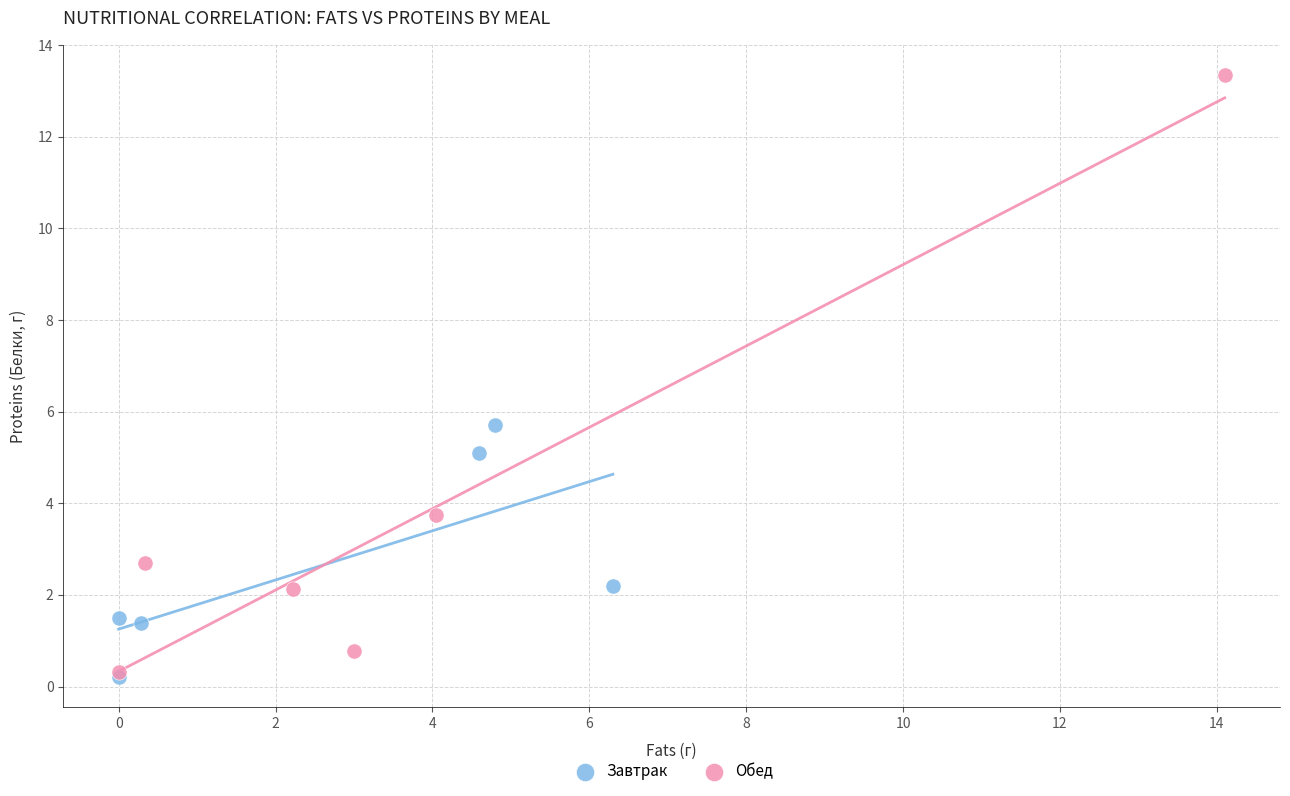

Which series has the widest spread of Y values?

Обед